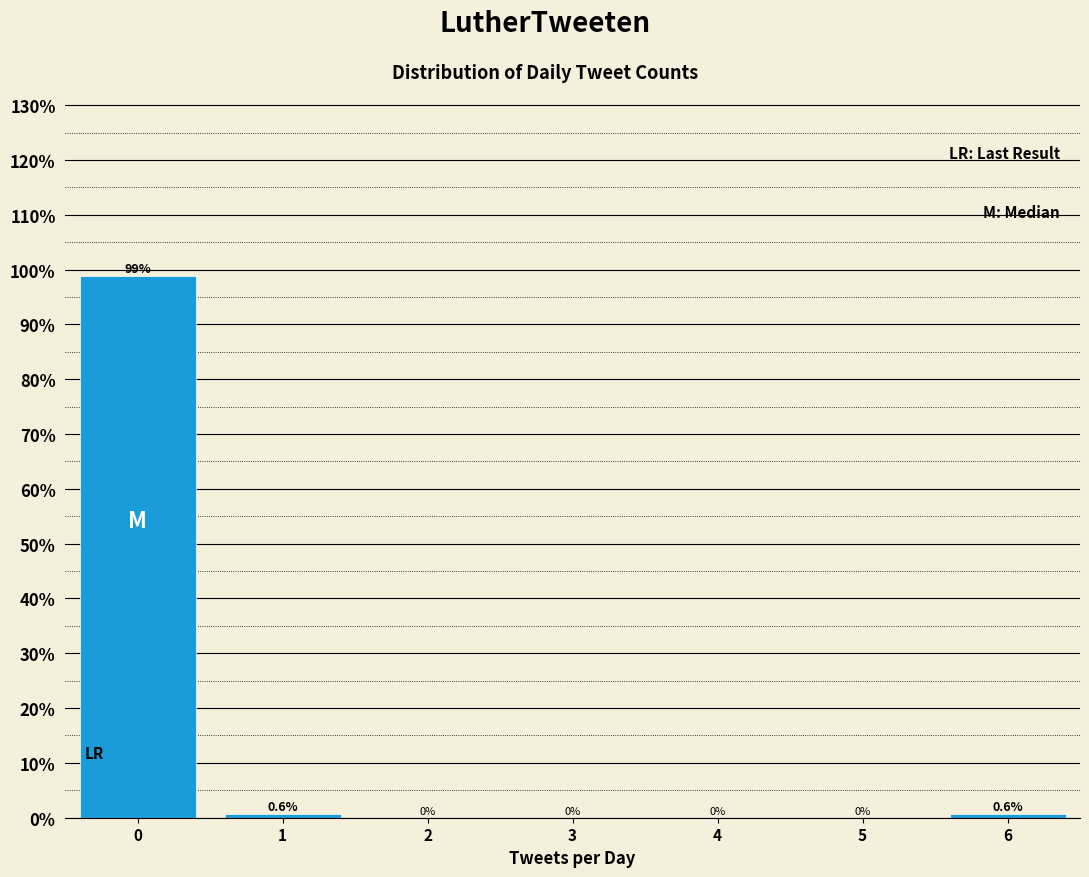

Reading left to right, transcribe this chart: for each bar, give the range it covers on the x-axis and its height.

-0.5 to 0.5: 98.7
0.5 to 1.5: 0.6
1.5 to 2.5: 0.0
2.5 to 3.5: 0.0
3.5 to 4.5: 0.0
4.5 to 5.5: 0.0
5.5 to 6.5: 0.6